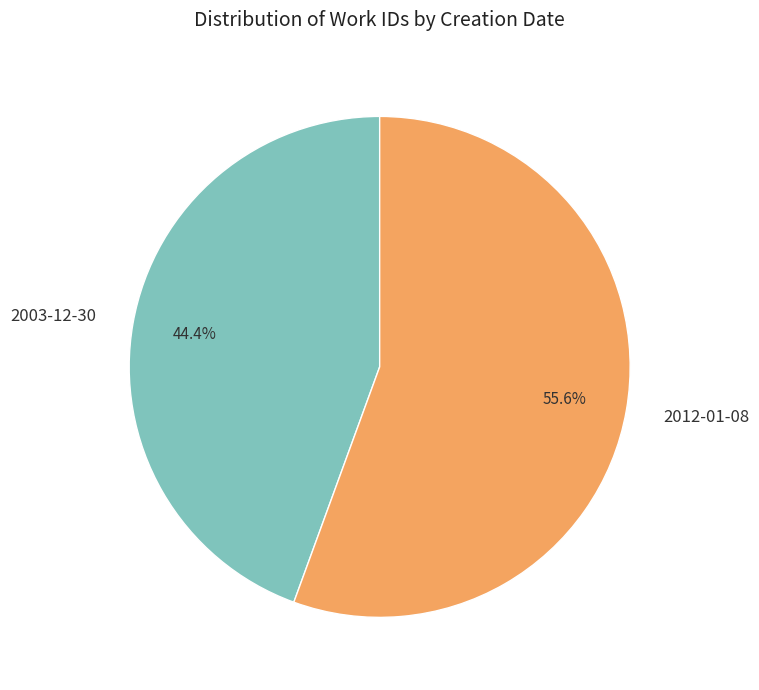

Does 2012-01-08 account for over 50% of the chart?

Yes